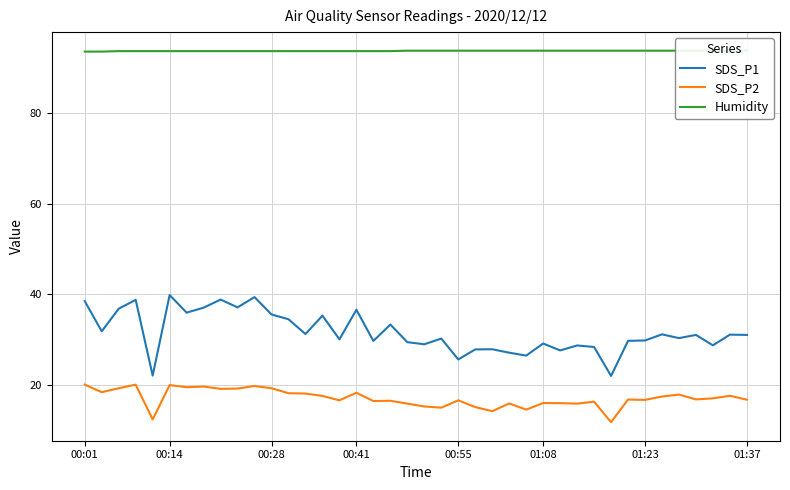

What is the lowest value of the SDS_P1 series?

21.9